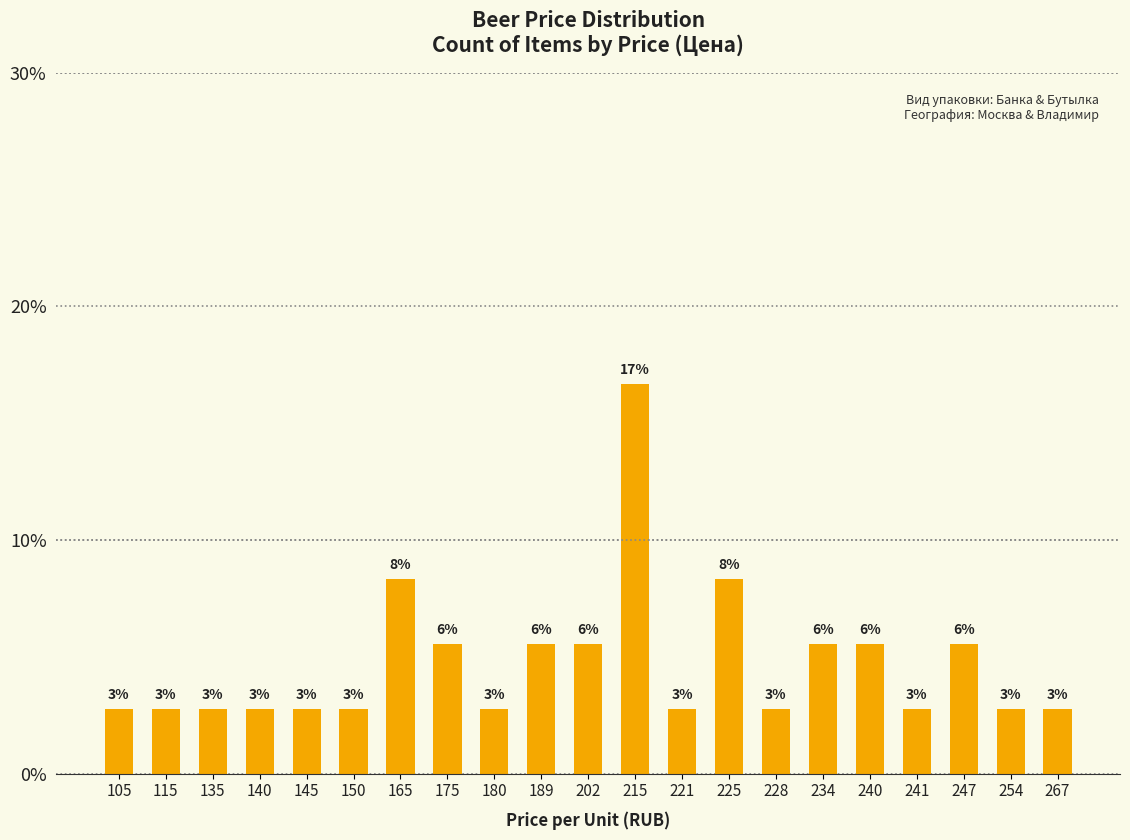

Where is the data nearest to the value 9?

165